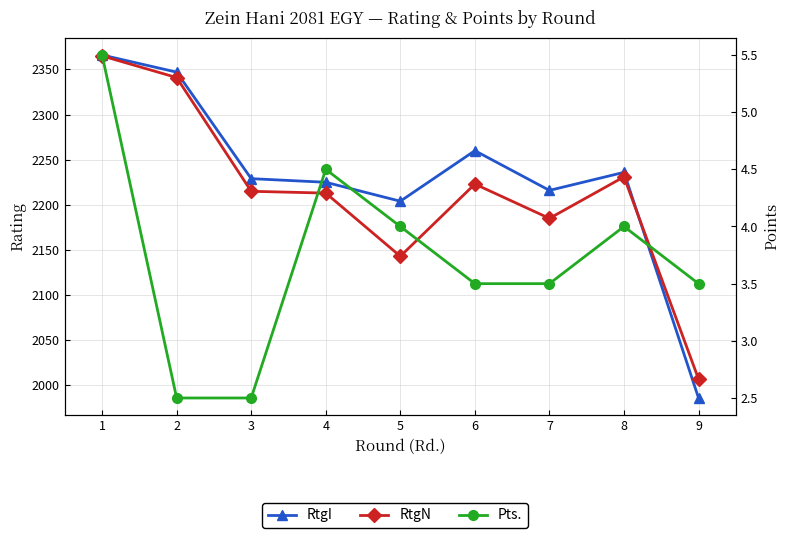

At which category is the sum across all series the highest?

1